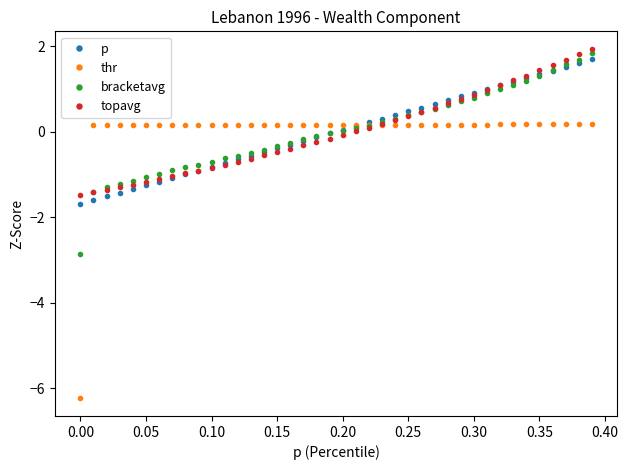

What is the smallest value displayed?

-6.2